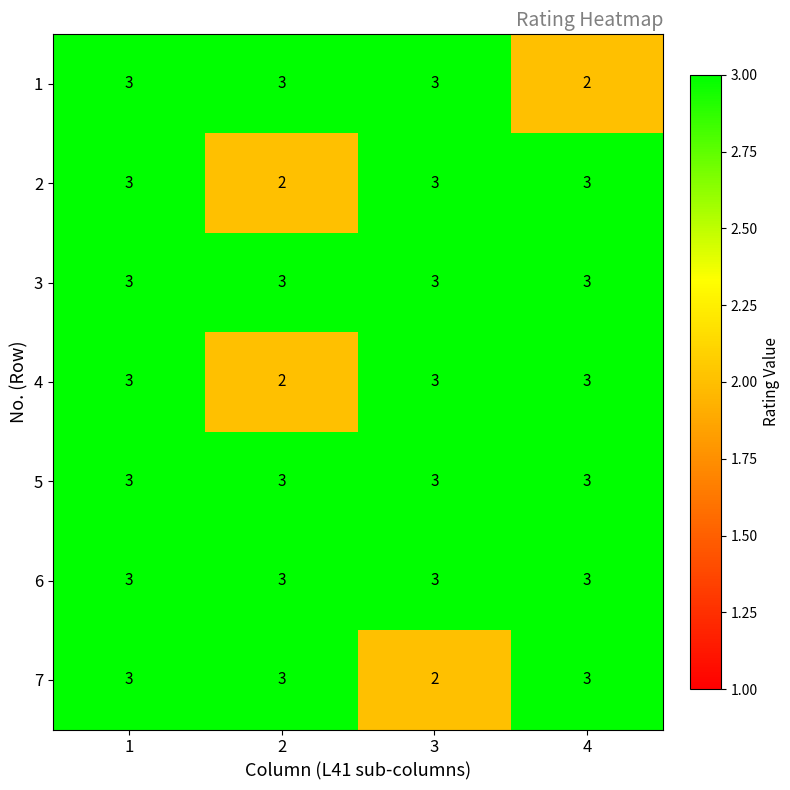

At how many categories does at least one series exceed 2?

4